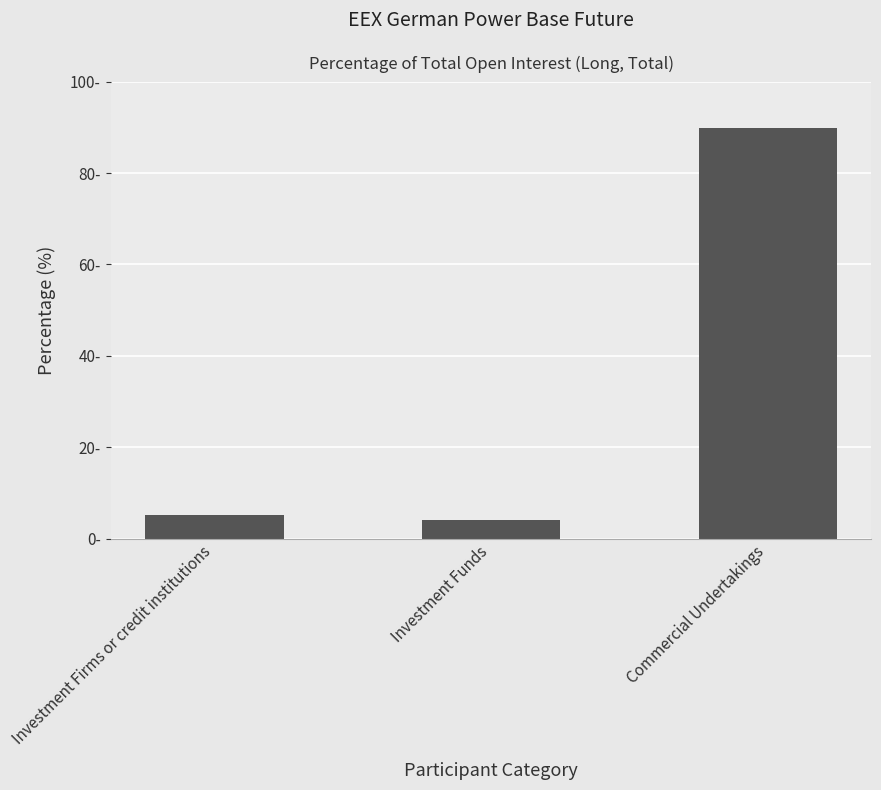

The value at Investment Funds is 1.7. True or false?

False